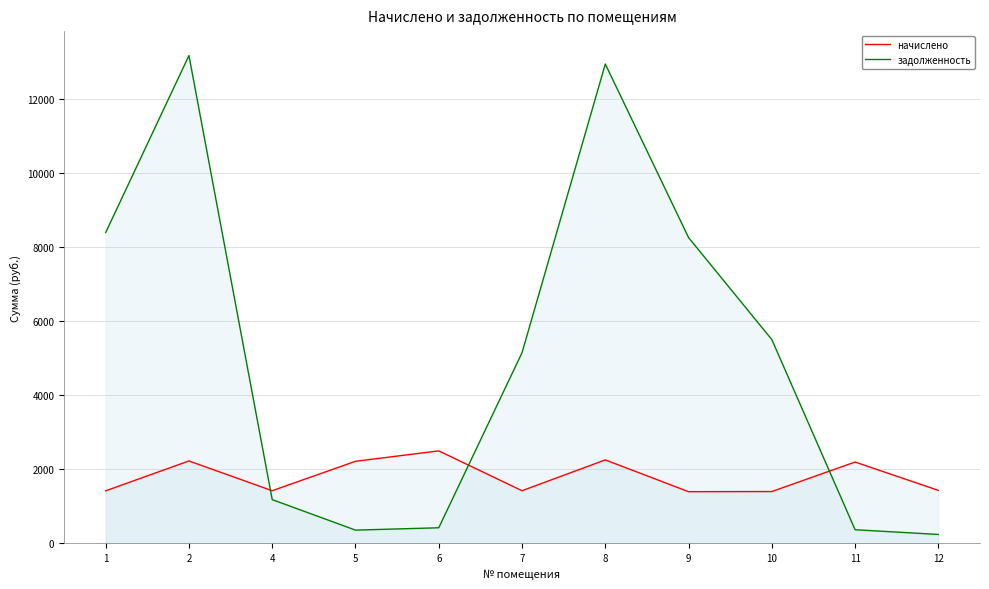

How many interior local valleys does the задолженность series have?

1